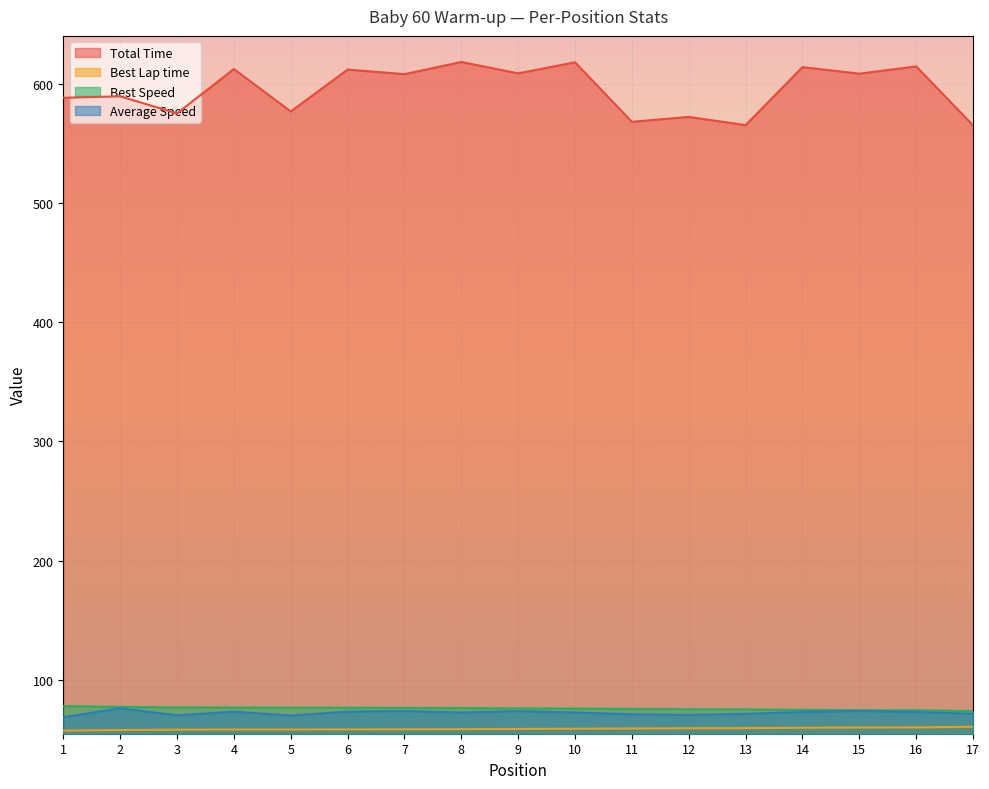

What is the average value of the Best Speed series?

76.1